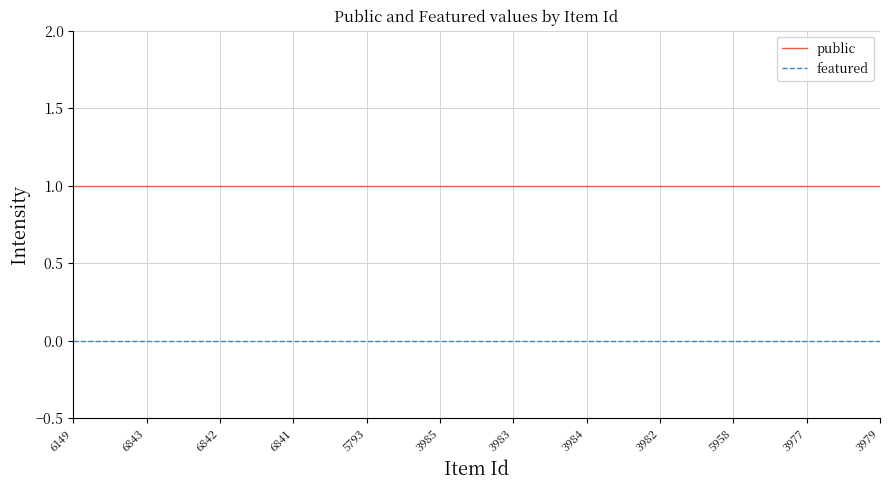

Count the number of data series in this chart.

2